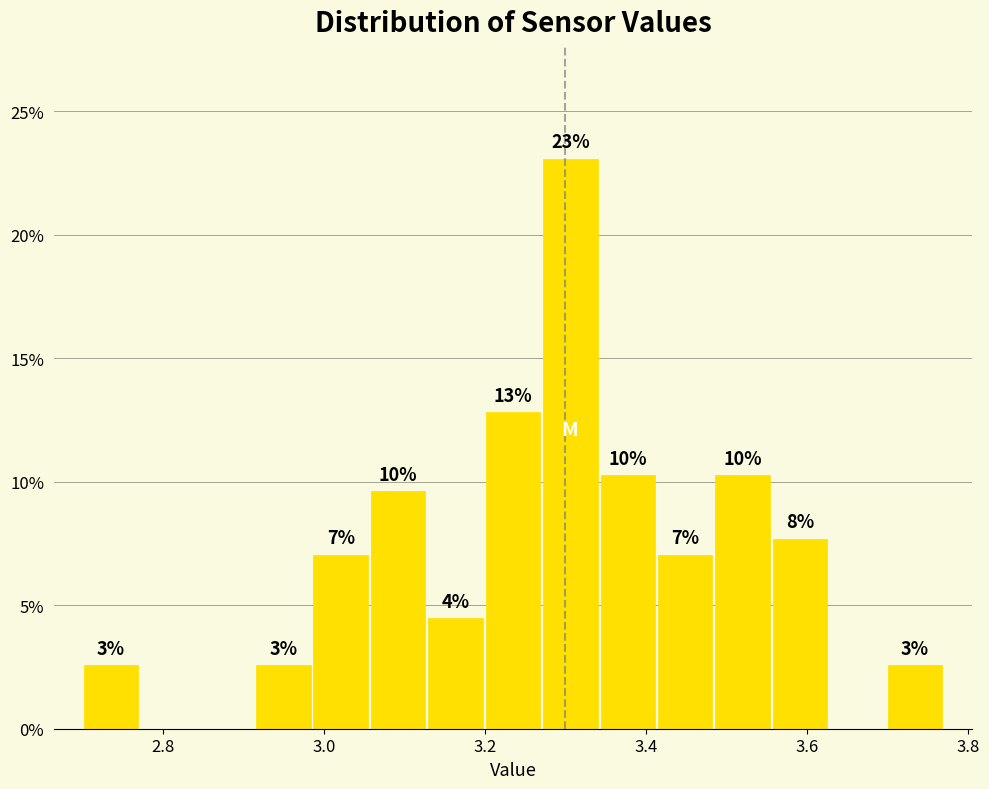

Read against the x-axis, roughly where is the centre of the tallest bar?

3.30